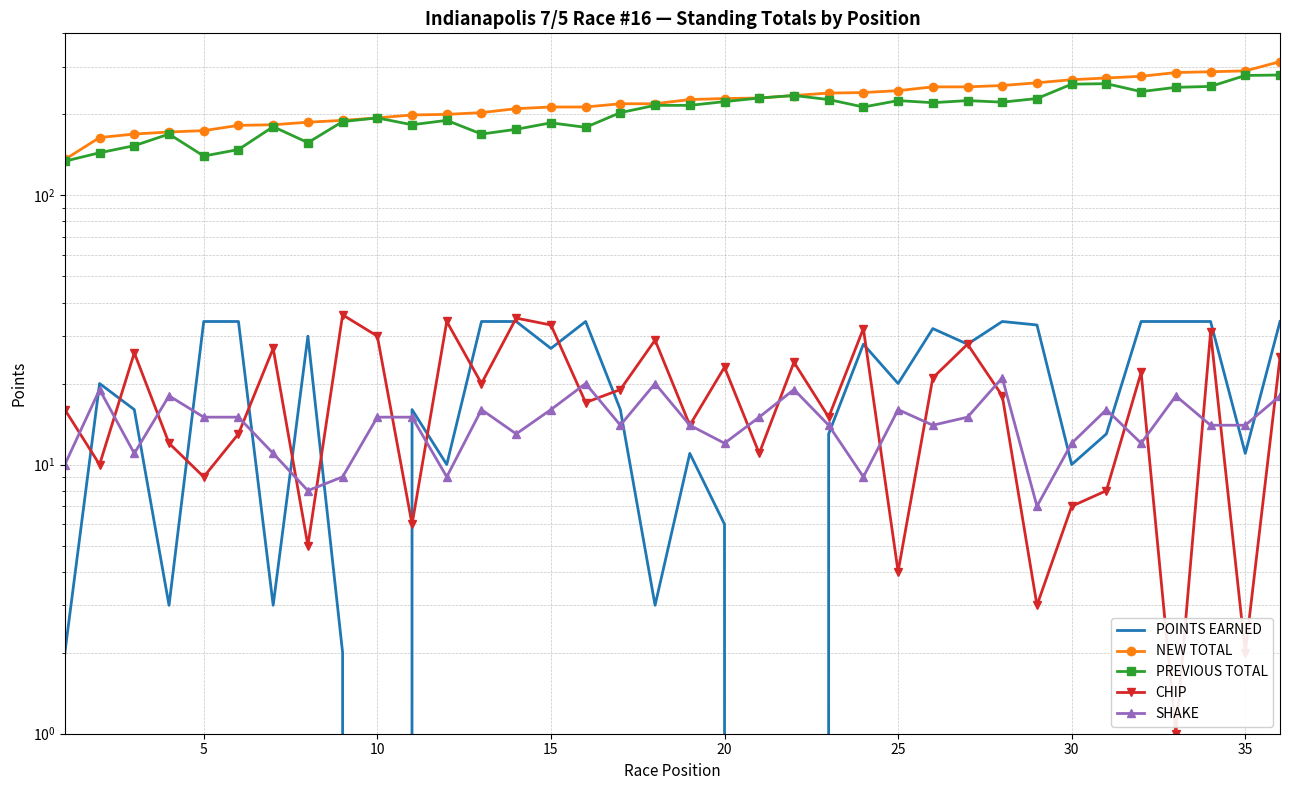

The SHAKE series shows 9 at 28. True or false?

False